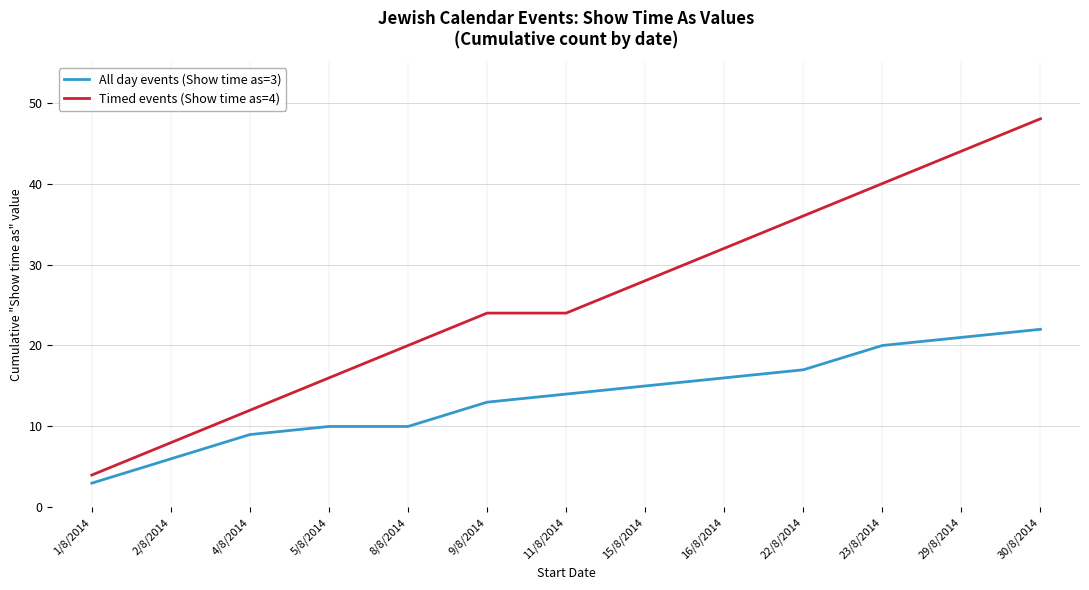

What is the difference between the maximum and minimum values in the All day events (Show time as=3) series?

19